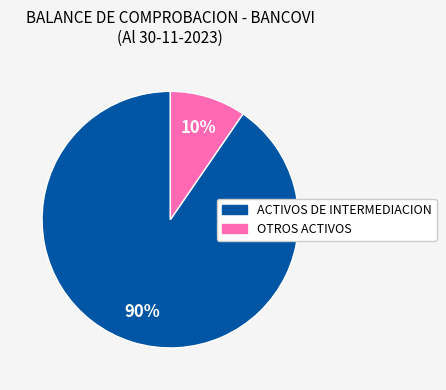

Is there any slice that represents more than half of the pie?

Yes